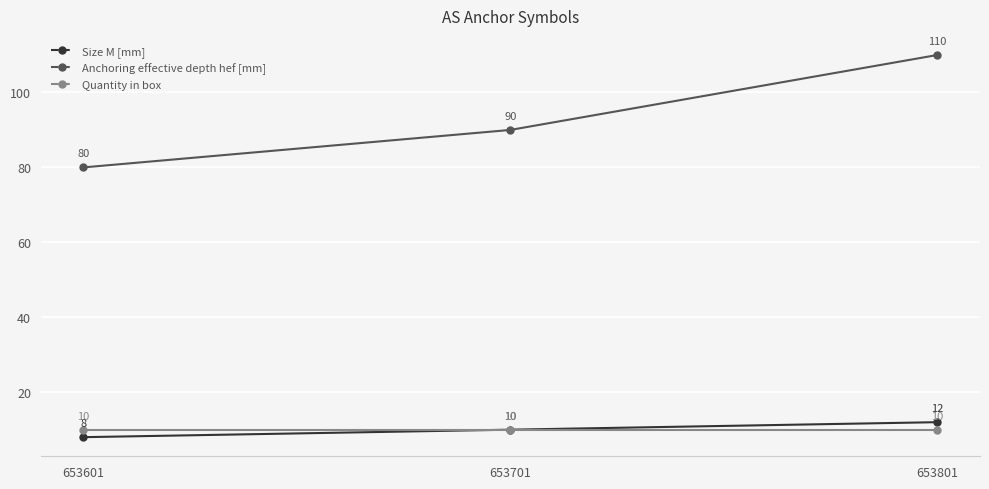

What is the total value across all series at 653601?

98